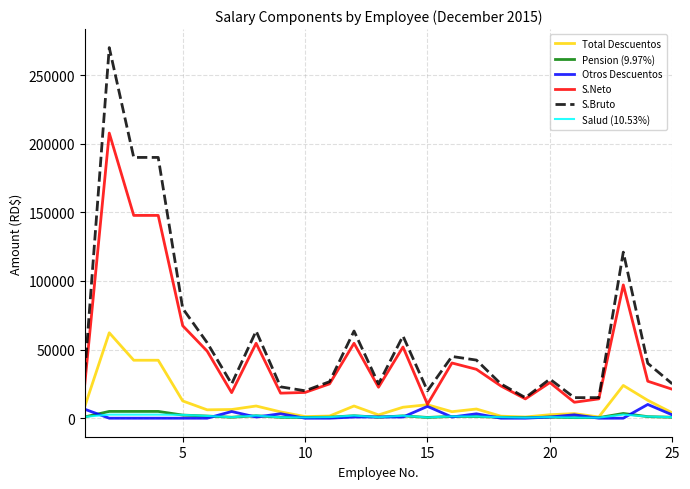

What is the greatest value displayed?

270000.0